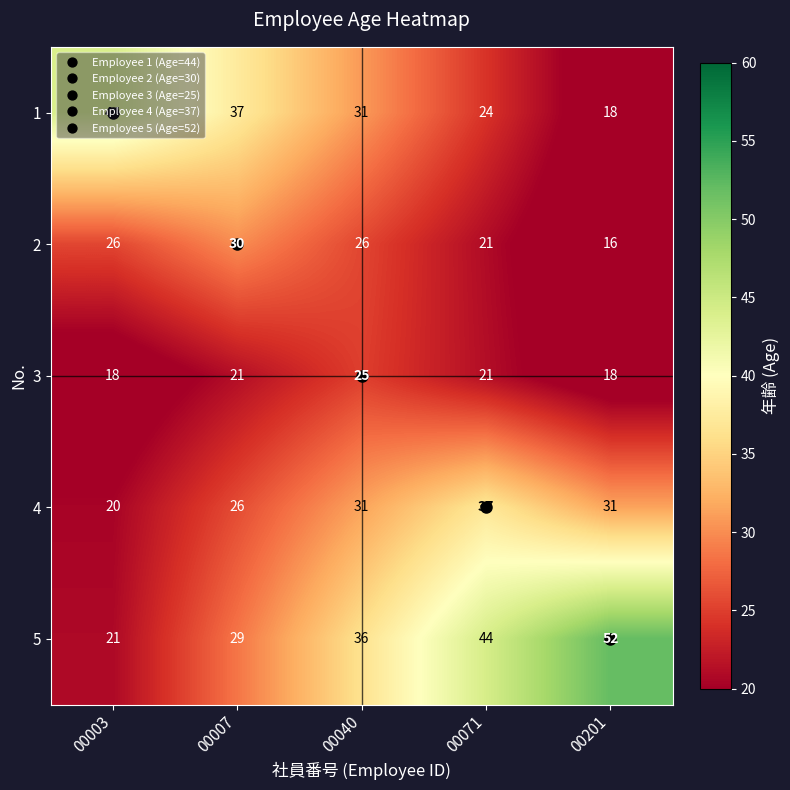

What is the sum of the 5 values at 00007 and 00040?

65